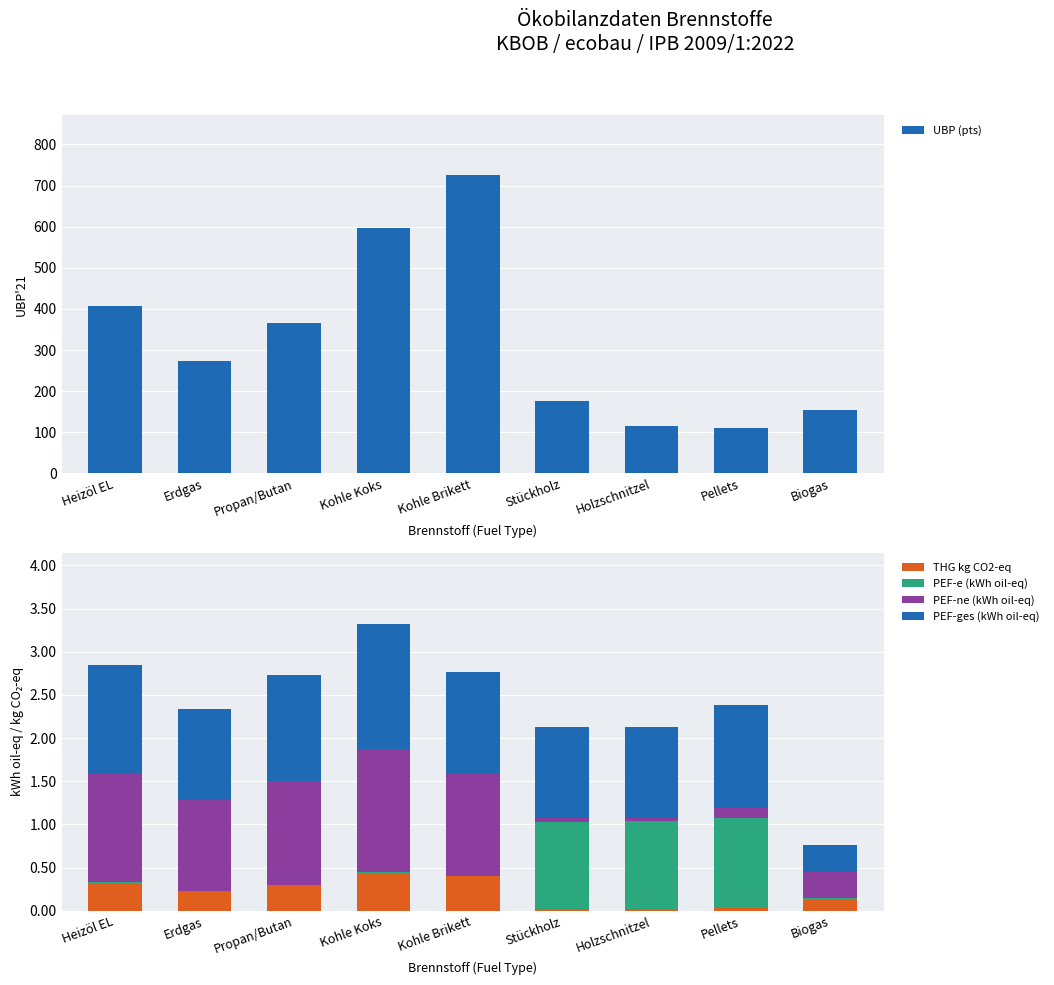

How many values in the PEF-ne (kWh oil-eq) series exceed 1?

5